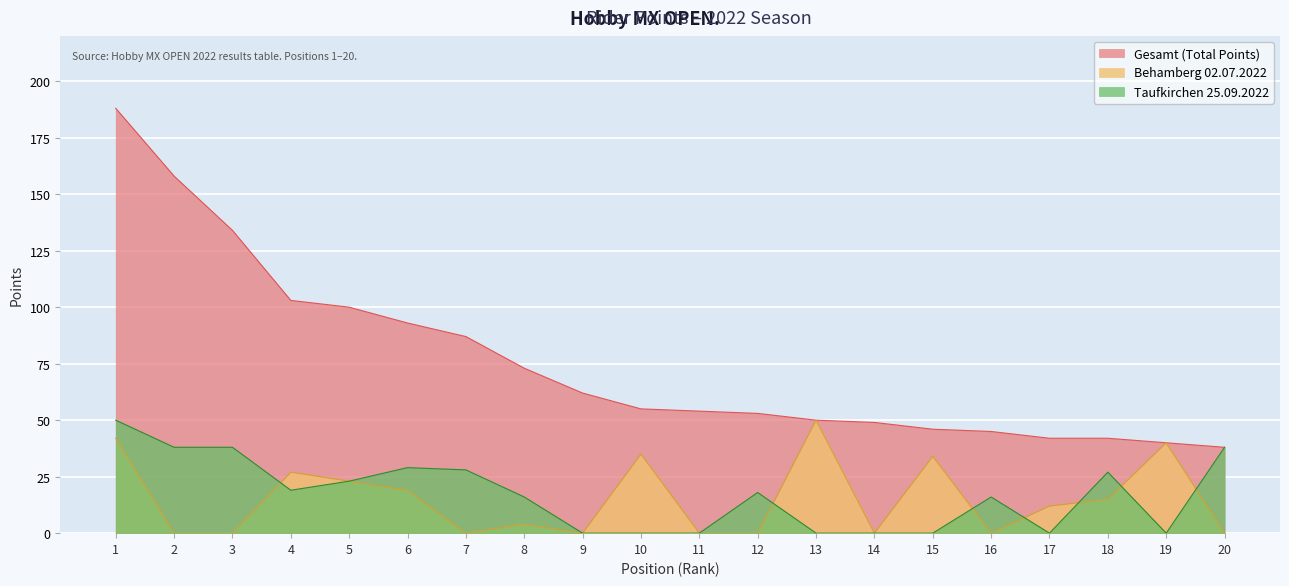

How many values in the Gesamt (Total Points) series are below 55?

10